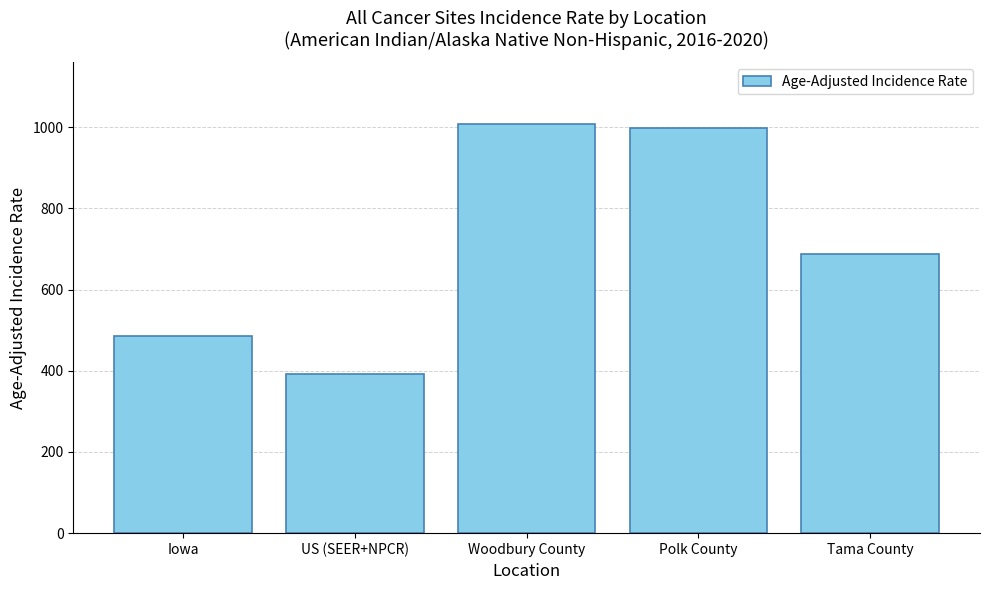

What is the value of the 2nd bar from the left?

392.6